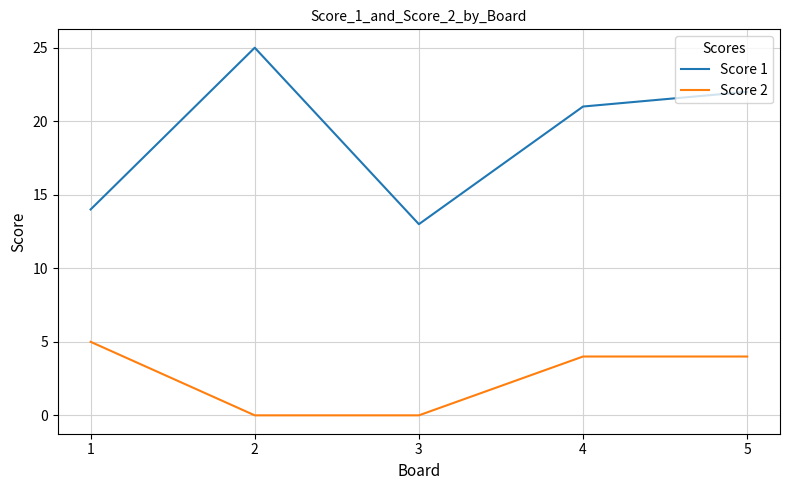

Reading left to right, list all the values displayed in this chart.

Score 1: 14	25	13	21	22
Score 2: 5	0	0	4	4